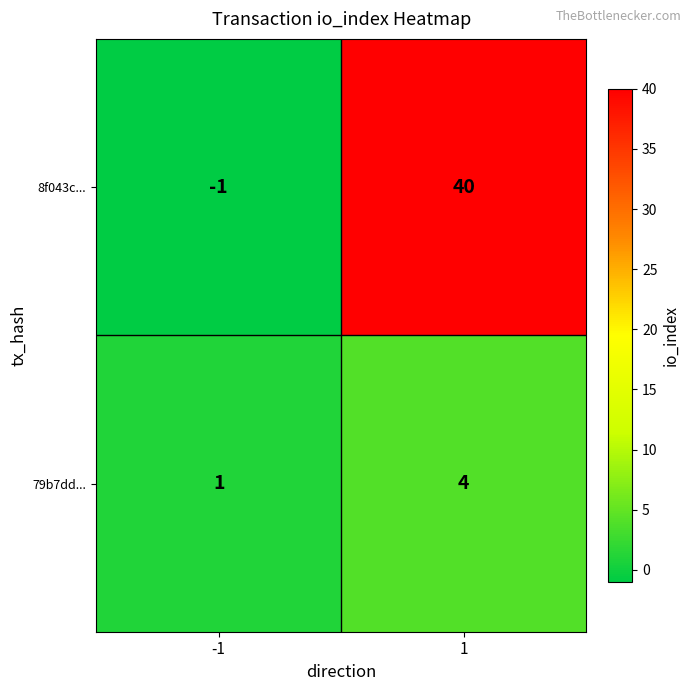

At which category does the chart reach its peak across all series?

1